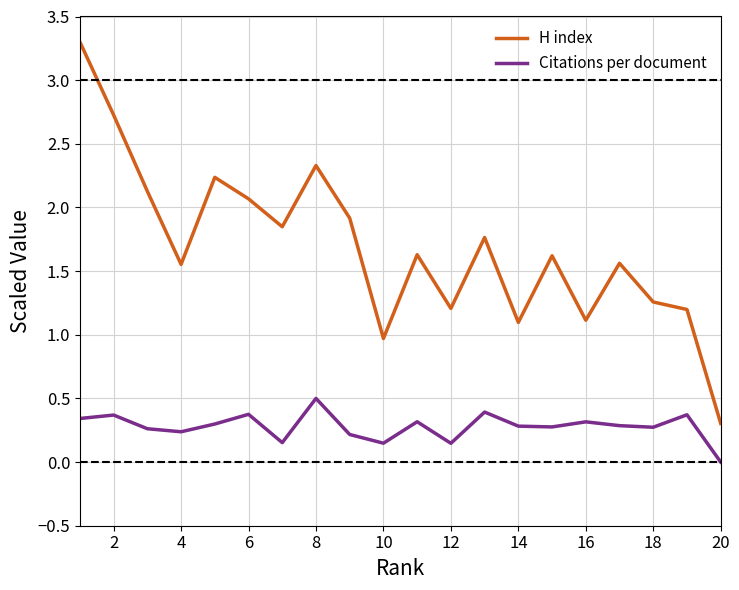

True or false: H index and Citations per document cross at least once.

False